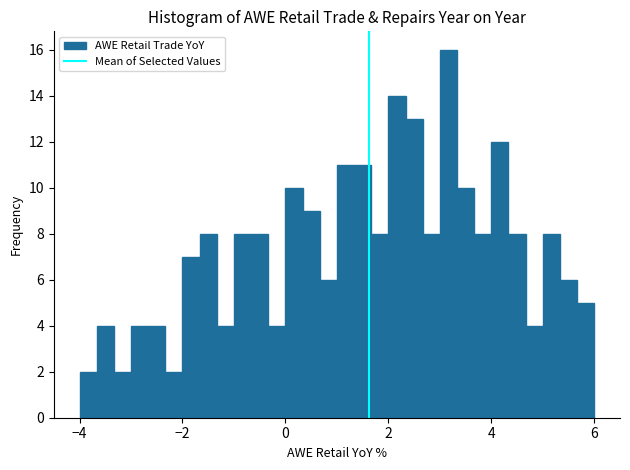

Read against the x-axis, roughly where is the centre of the tallest bar?

3.2